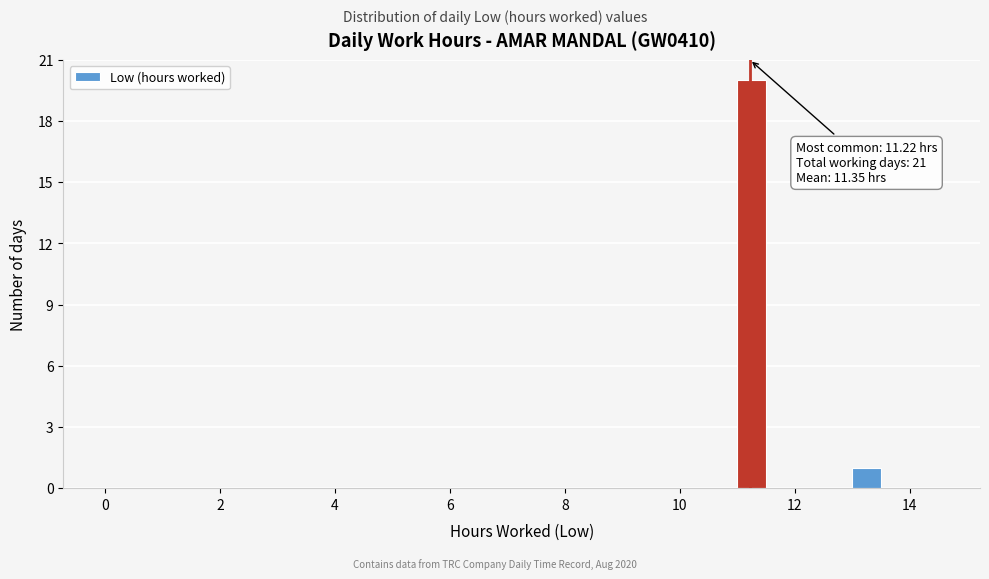

Read against the x-axis, roughly where is the centre of the tallest bar?

11.2